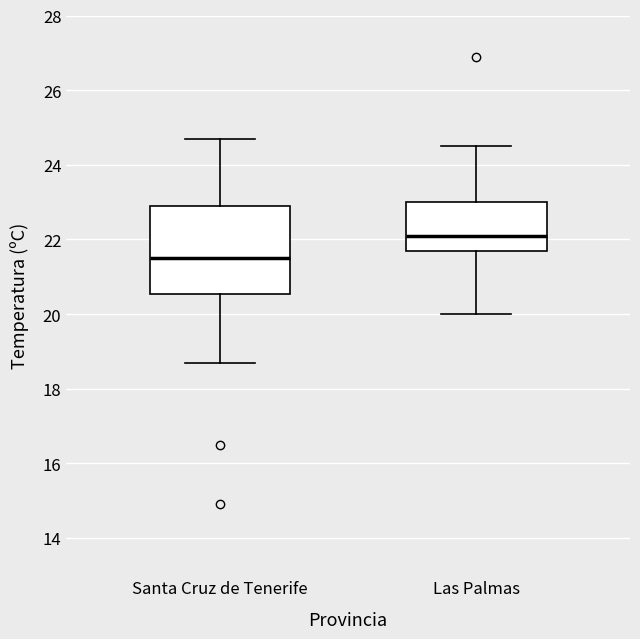

Reading left to right, read every box against the y-axis: the position of its median line, the range the box covers, and the ends of its whiskers. The values are not printed on the chart, so give them approximately, as read against the axis.

Santa Cruz de Tenerife: median 21.6, box 20.6 to 23.0, whiskers 18.8 to 24.8
Las Palmas: median 22.2, box 21.8 to 23.0, whiskers 20.0 to 24.6